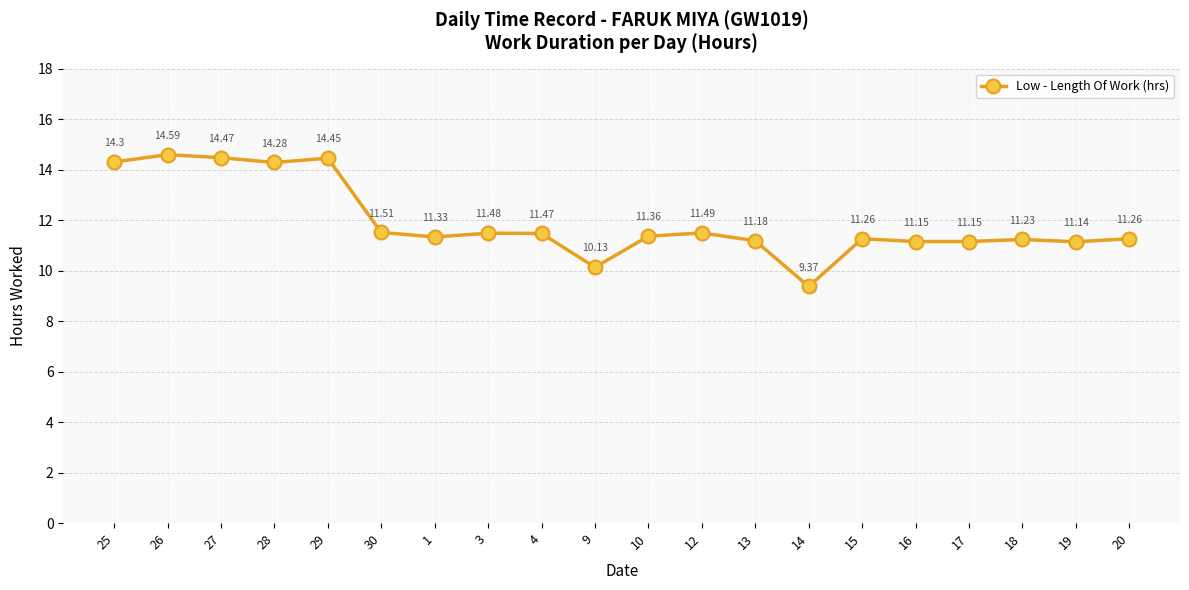

At which label is the value closest to 11?

19